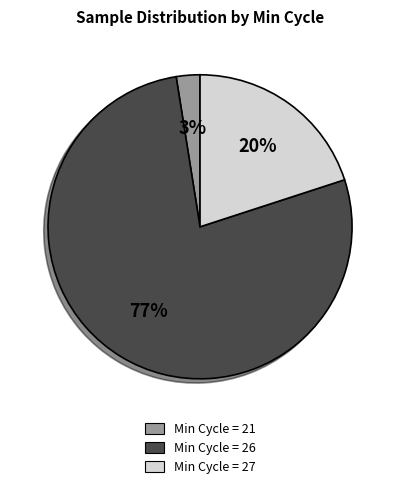

Is there a majority slice in this chart?

Yes